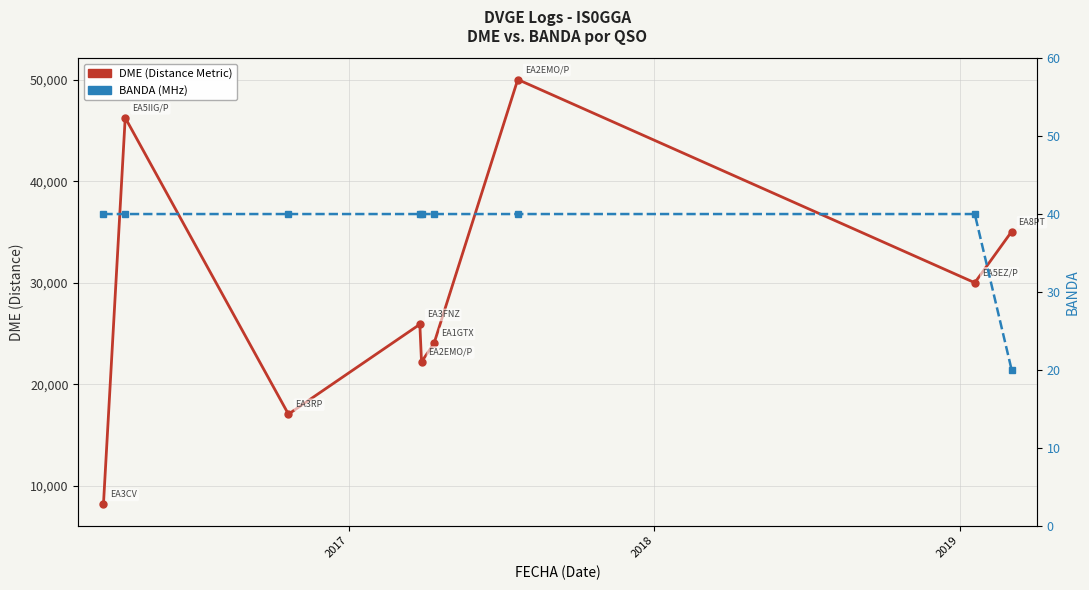

Which series has the largest range (max minus min)?

DME (Distance Metric)